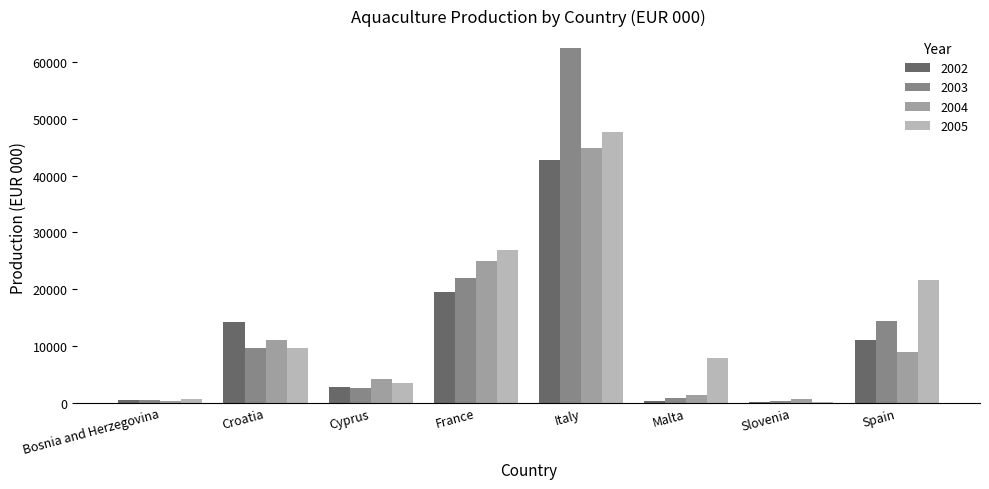

What is the total value across all series at Croatia?

44633